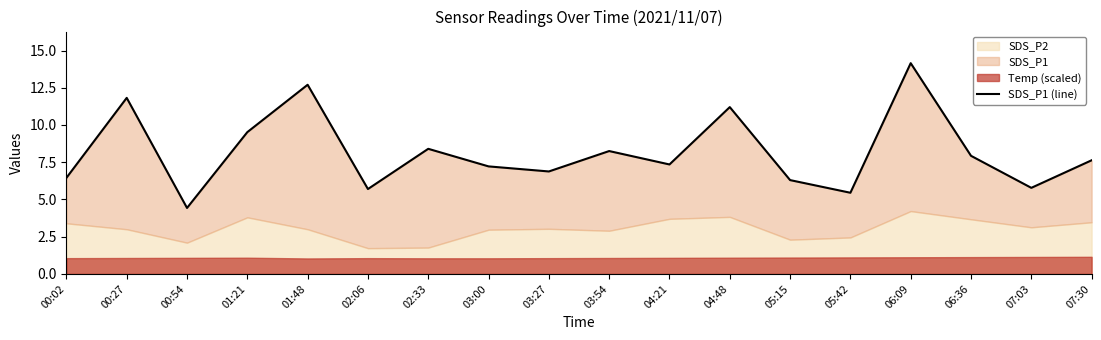

What is the label of the 6th point from the left?

02:06